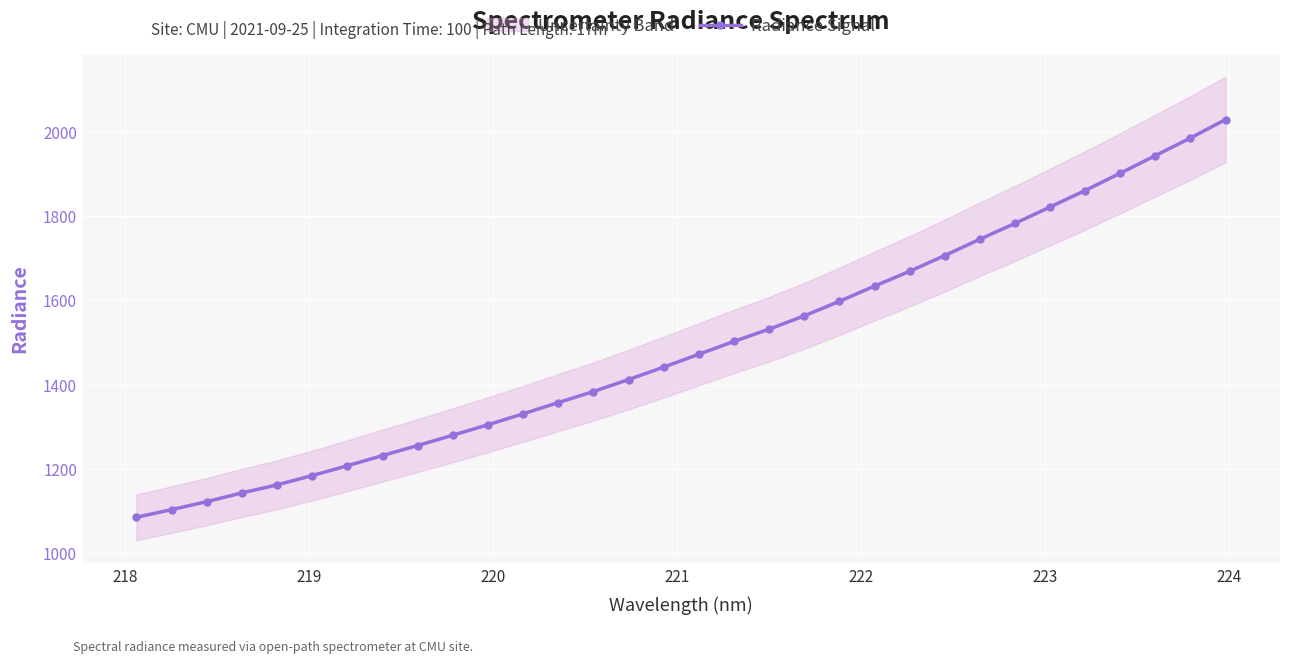

What is the greatest value displayed?

2029.4